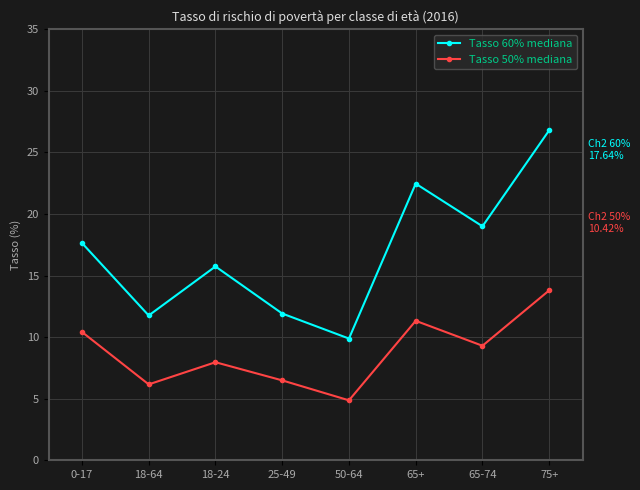

Does the chart display data point markers on the line(s)?

Yes